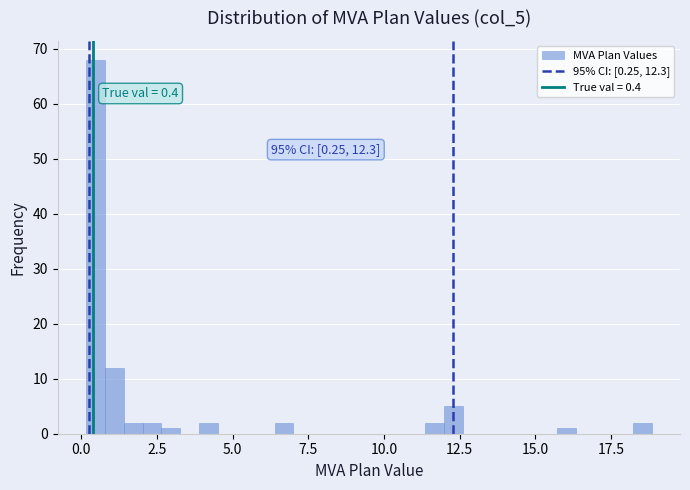

Around what value on the x-axis is the tallest bar? Give the approximate position of its centre, as read against the axis.

0.5